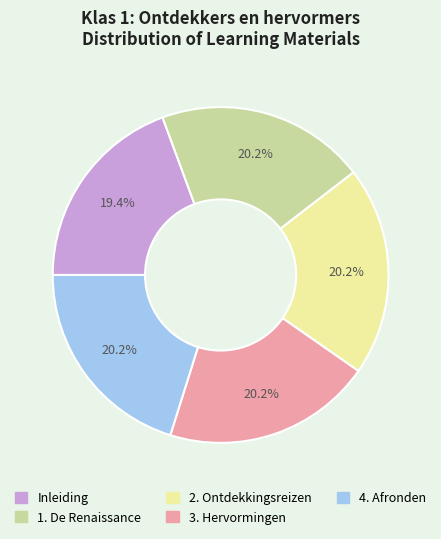

What percentage do 3. Hervormingen and Inleiding together represent?

39.5%